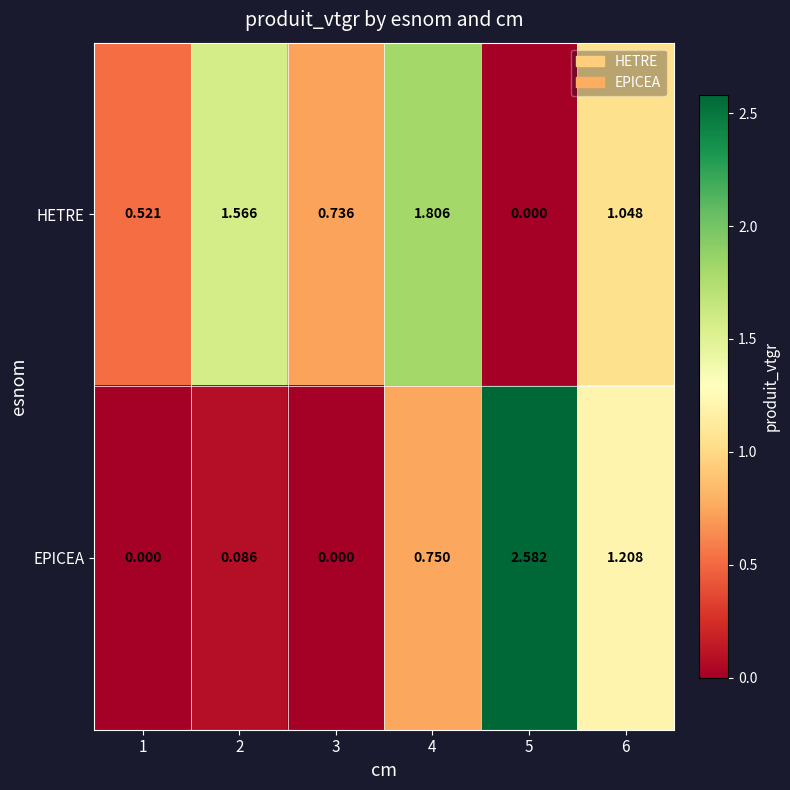

At 1, list the series in order from smallest to largest.

EPICEA, HETRE